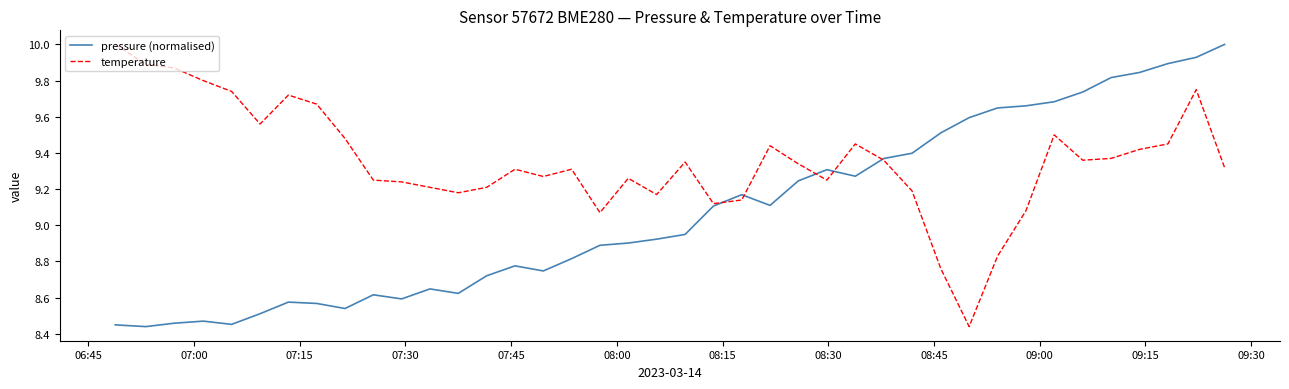

At how many categories does at least one series exceed 8?

40